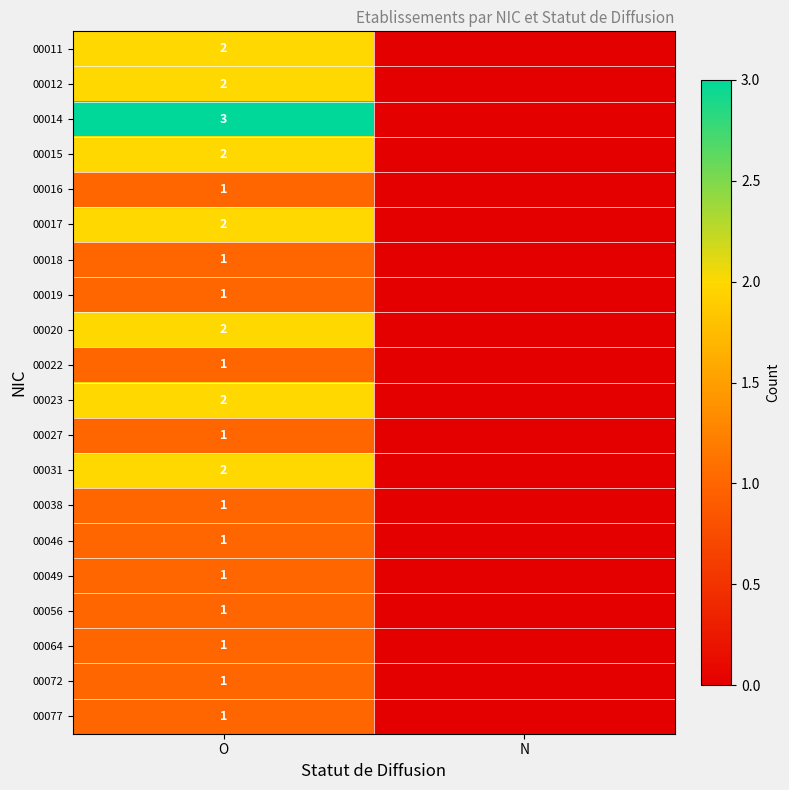

At which category is the sum across all series the highest?

O